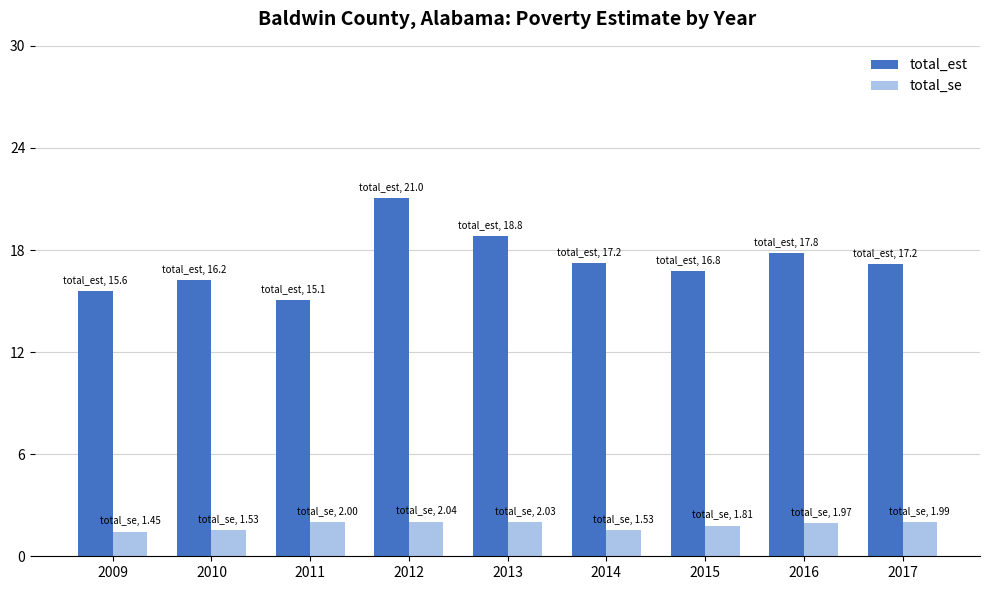

Rank the series at 2013 from highest to lowest value.

total_est, total_se